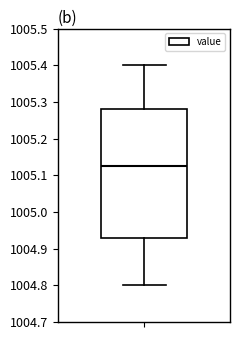

Read this box plot against the y-axis: the position of the median line, the range covered by the box, and the ends of both whiskers. The values are not printed on the chart, so give them approximately, as read against the axis.

median 1005.13, box 1004.93 to 1005.28, whiskers 1004.80 to 1005.40